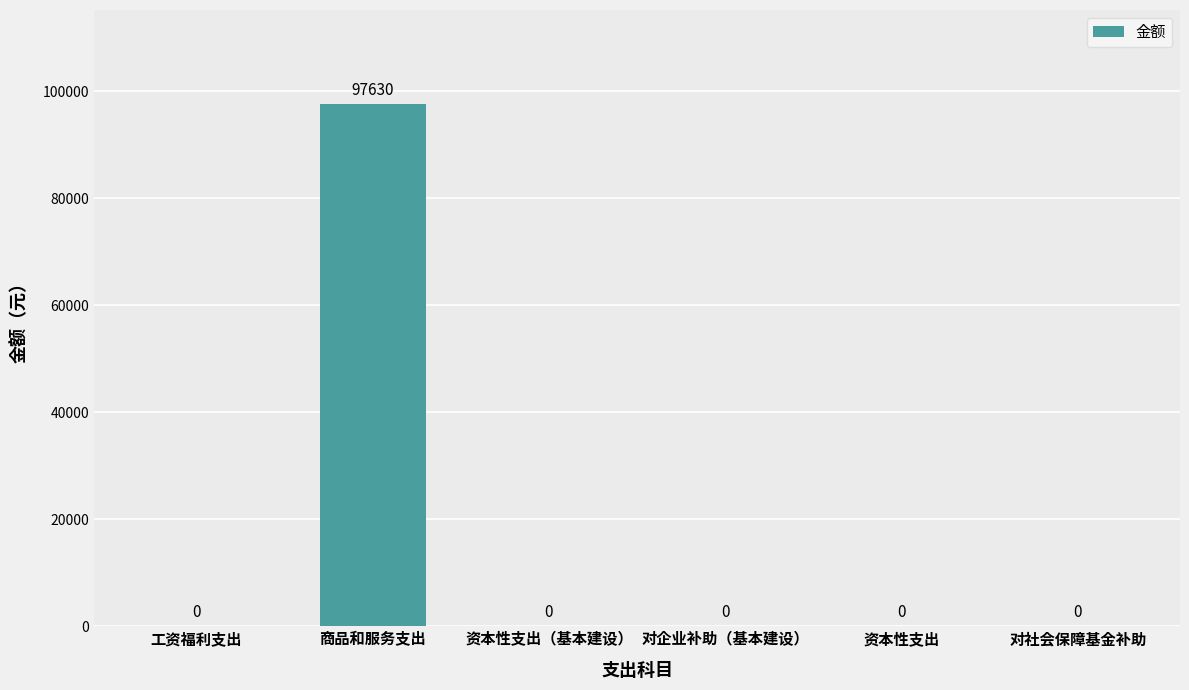

Reading left to right, what are all the values shown in this chart?

工资福利支出=0	商品和服务支出=97630	资本性支出（基本建设）=0	对企业补助（基本建设）=0	资本性支出=0	对社会保障基金补助=0